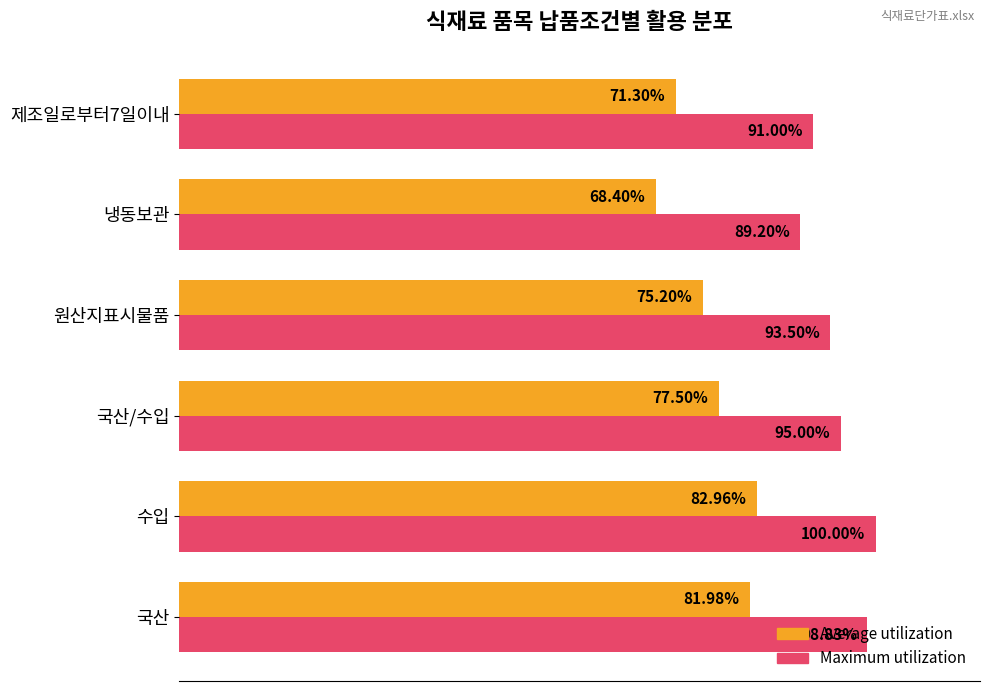

Which series has the largest total across all categories?

Maximum utilization